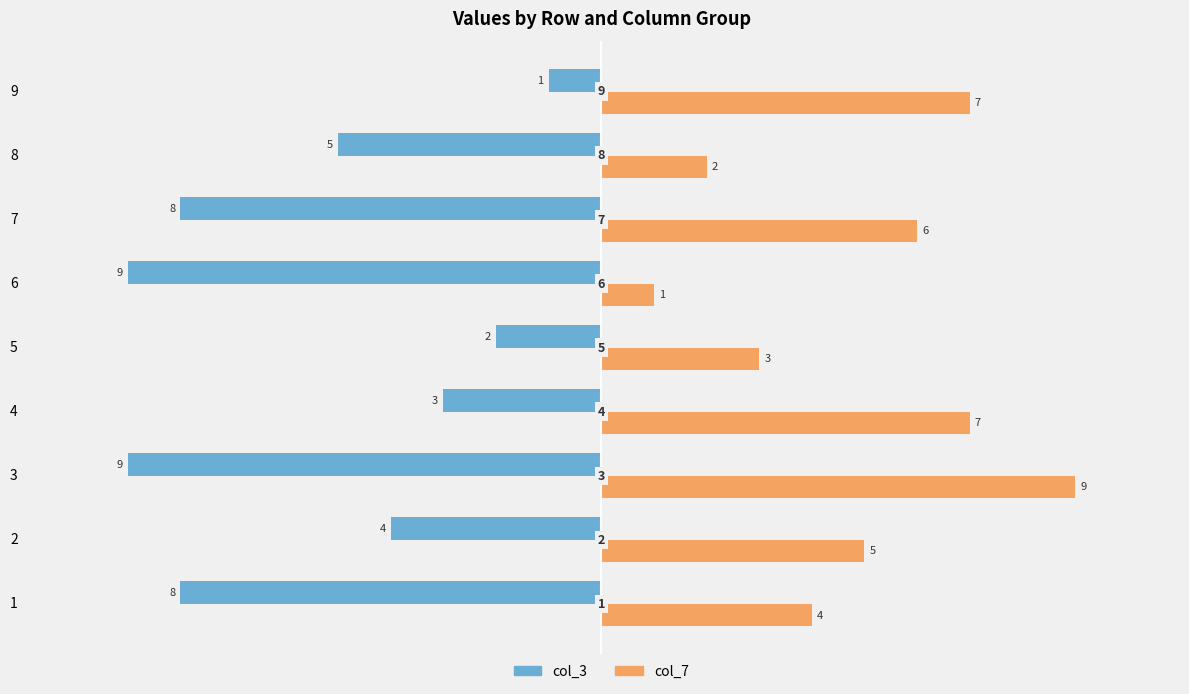

Count the number of categories in the chart.

9